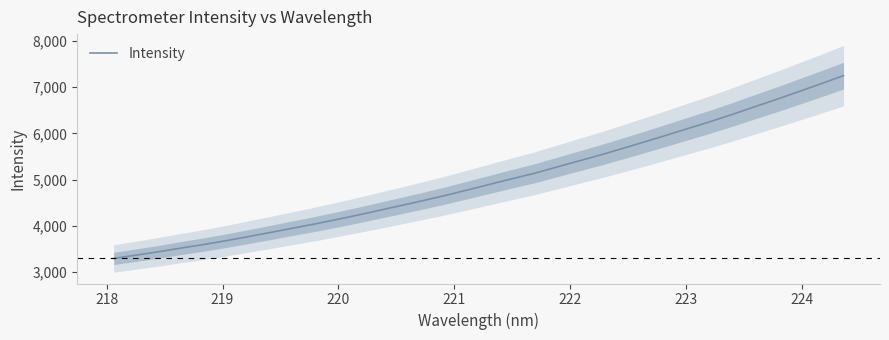

What is the lowest value of the Intensity series?

3295.8